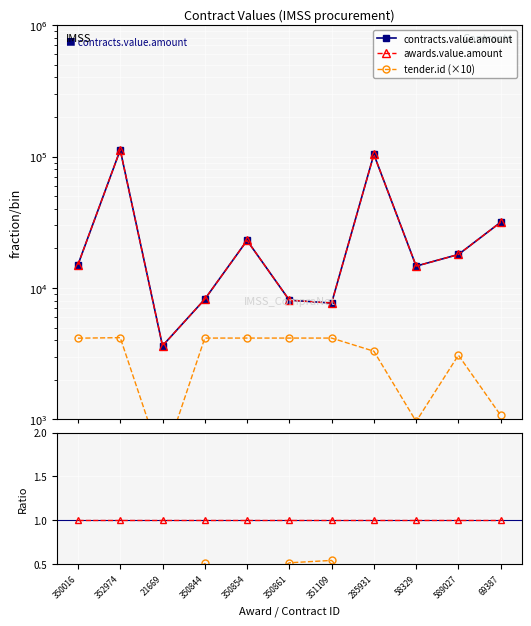

What are all the series names shown in the legend?

contracts.value.amount, awards.value.amount, tender.id (×10)